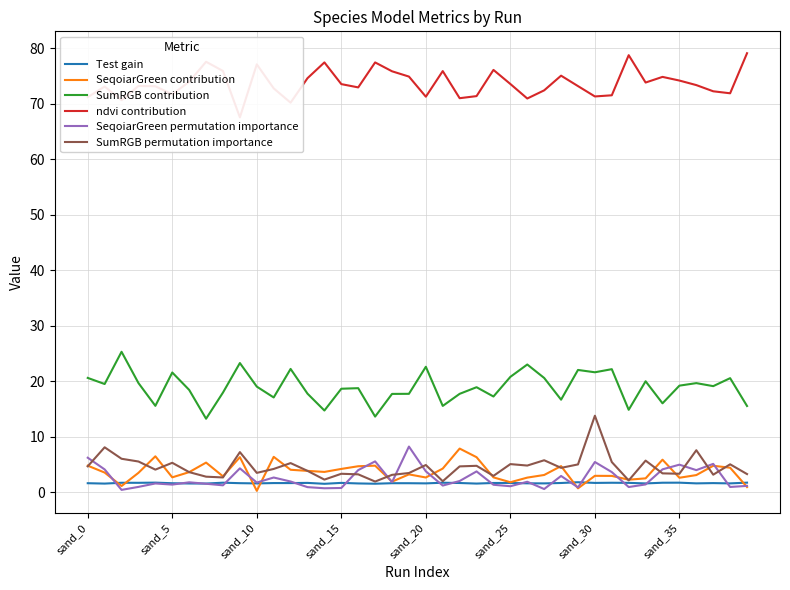

True or false: SumRGB contribution and Test gain intersect in this chart.

False